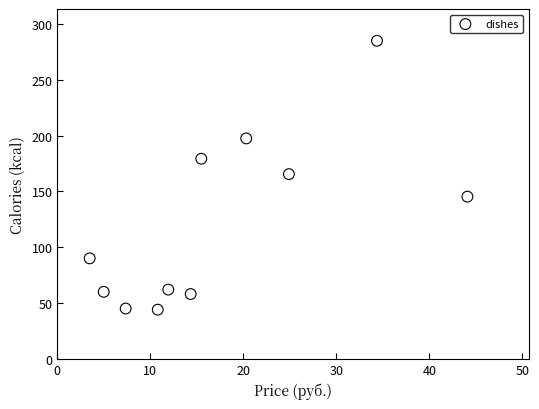

What is the range of Y values (max minus min)?

241.0